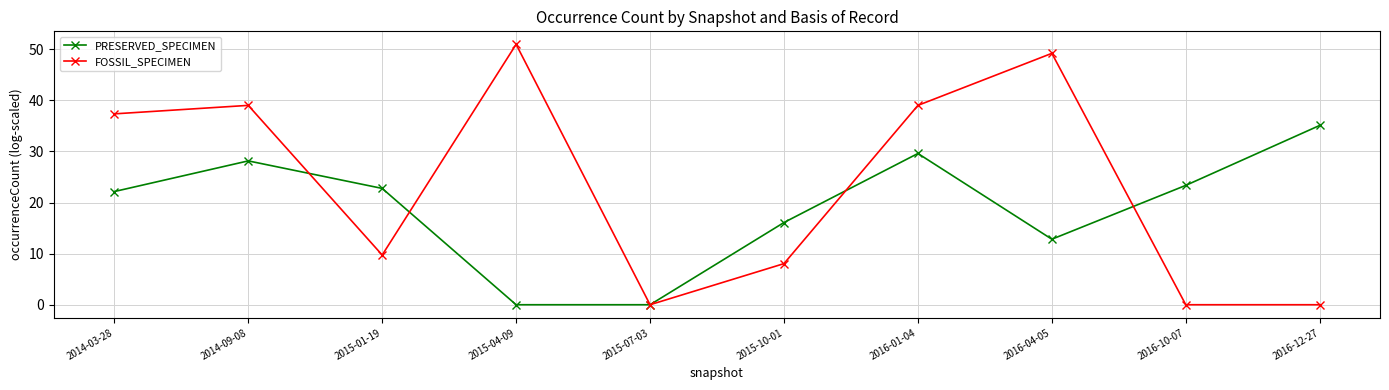

The FOSSIL_SPECIMEN series shows 0.0 at 2016-12-27. True or false?

True